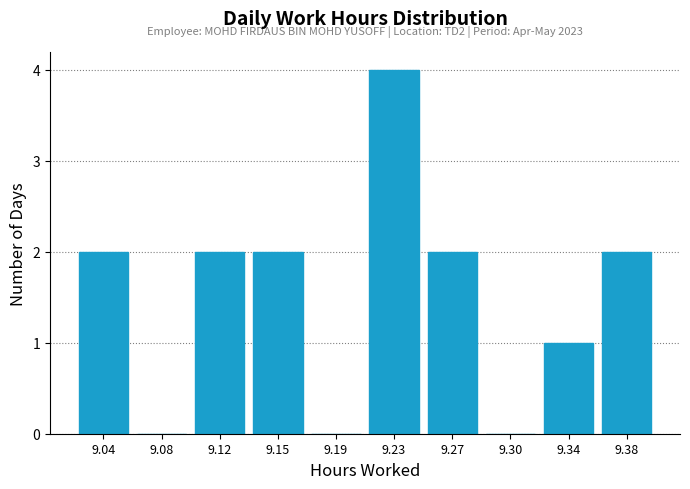

Reading right to left, what are all the values shown in this chart?

9.38=2	9.34=1	9.30=0	9.27=2	9.23=4	9.19=0	9.15=2	9.12=2	9.08=0	9.04=2